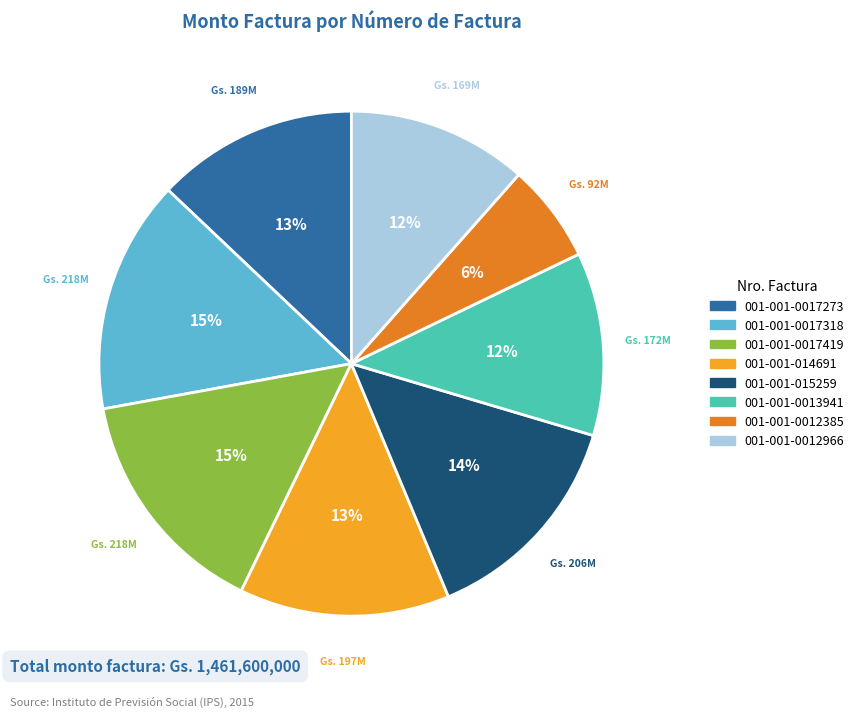

Which slice is the smallest?

001-001-0012385